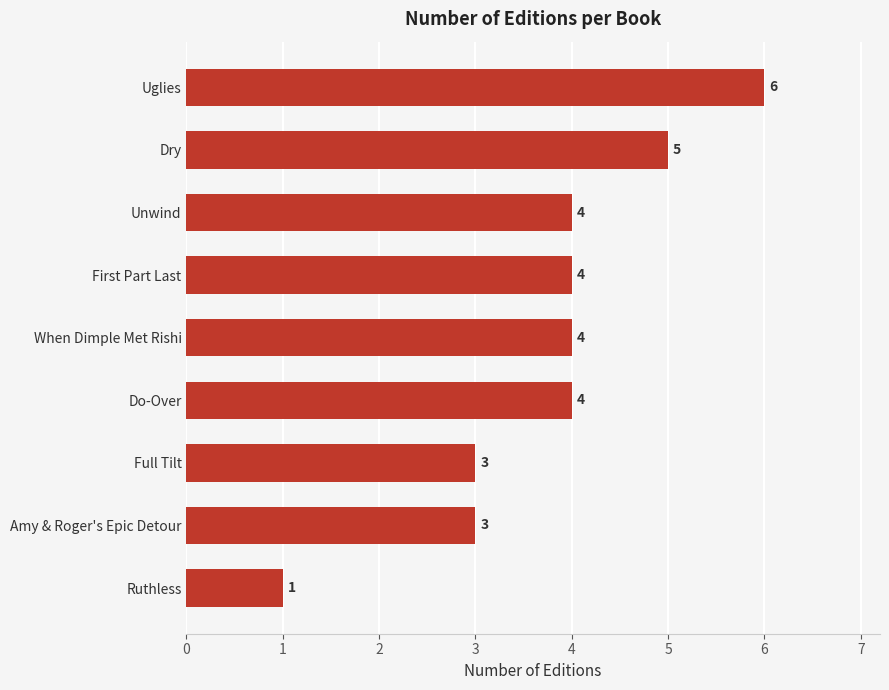

Read the value at Unwind.

4